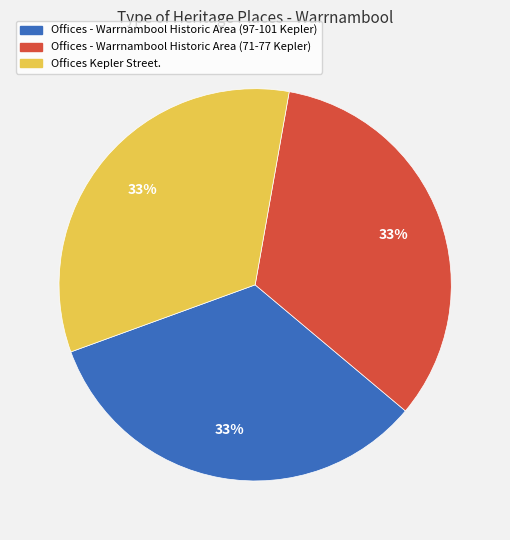

How many segments does this pie chart have?

3